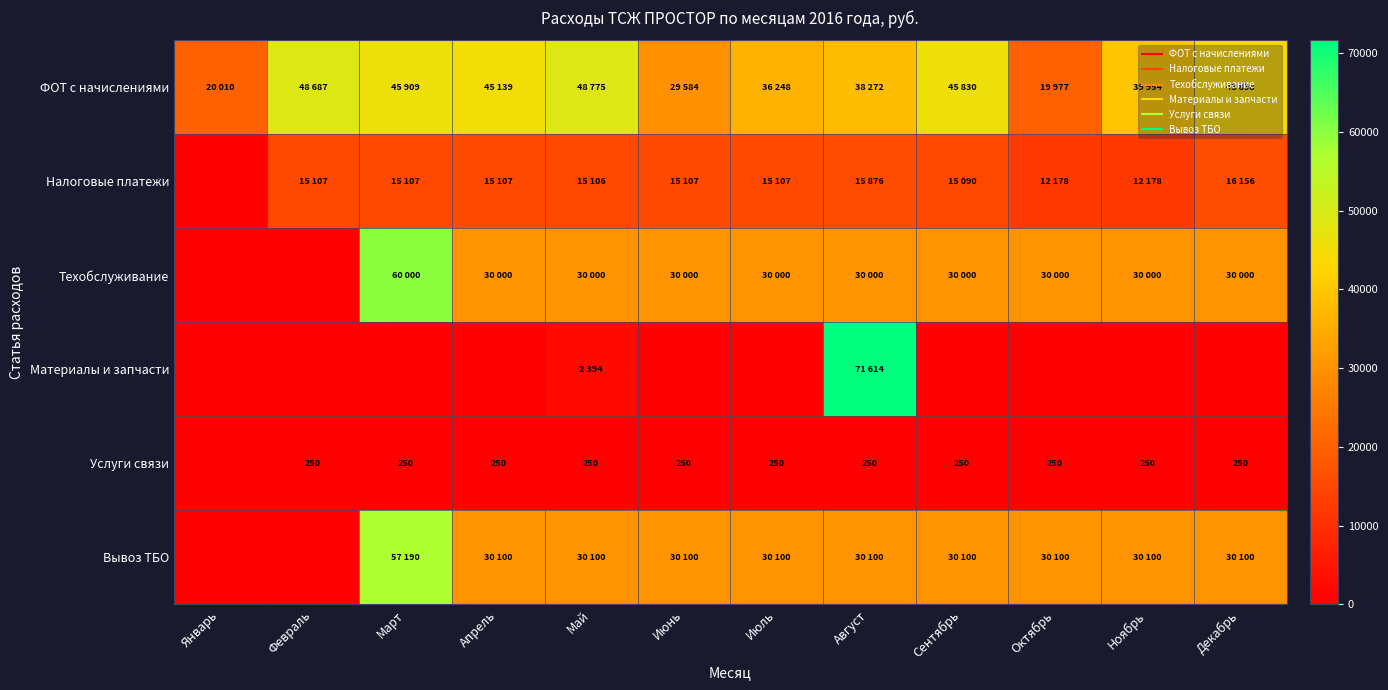

What is the difference between the maximum and minimum values in the Вывоз ТБО series?

57190